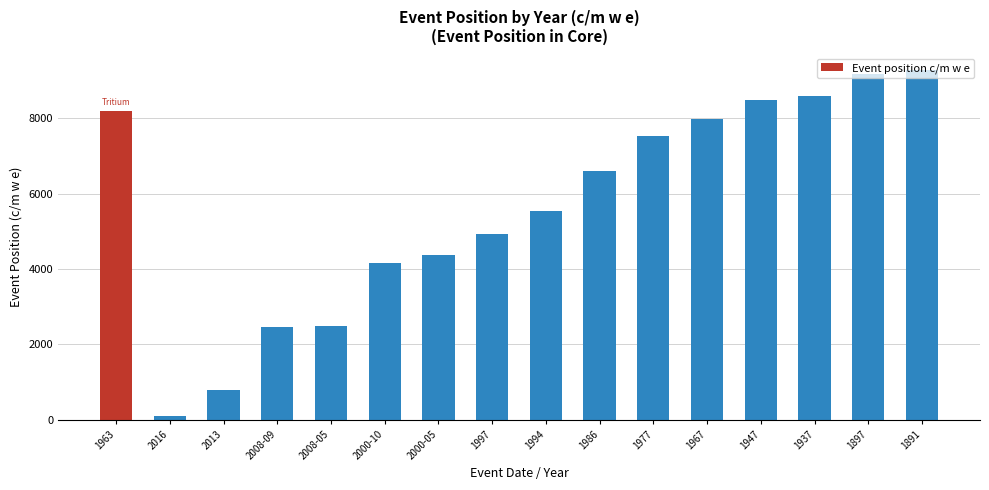

The value at 2008-05 is 2495.0. True or false?

True